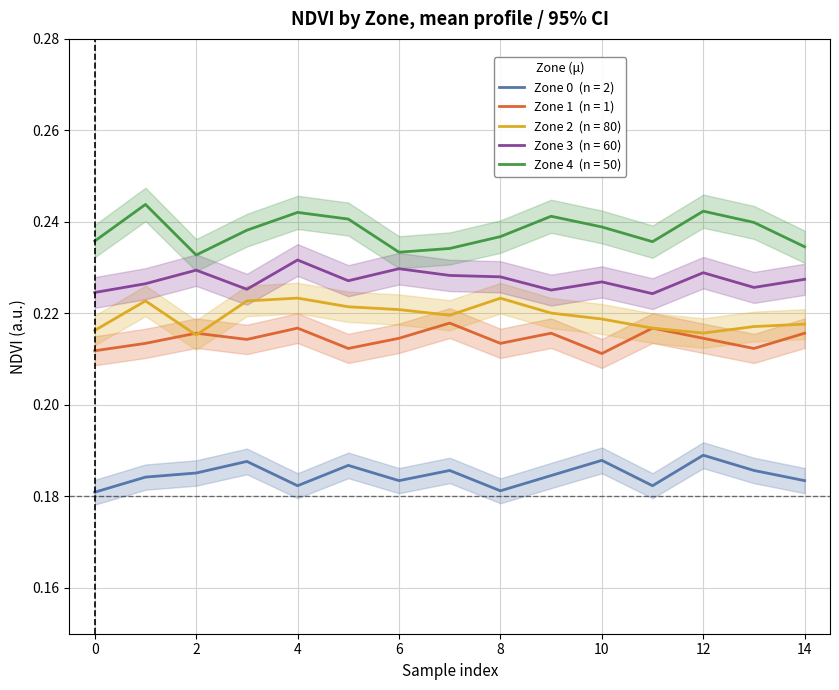

Between 12 and 10, which is larger?

12